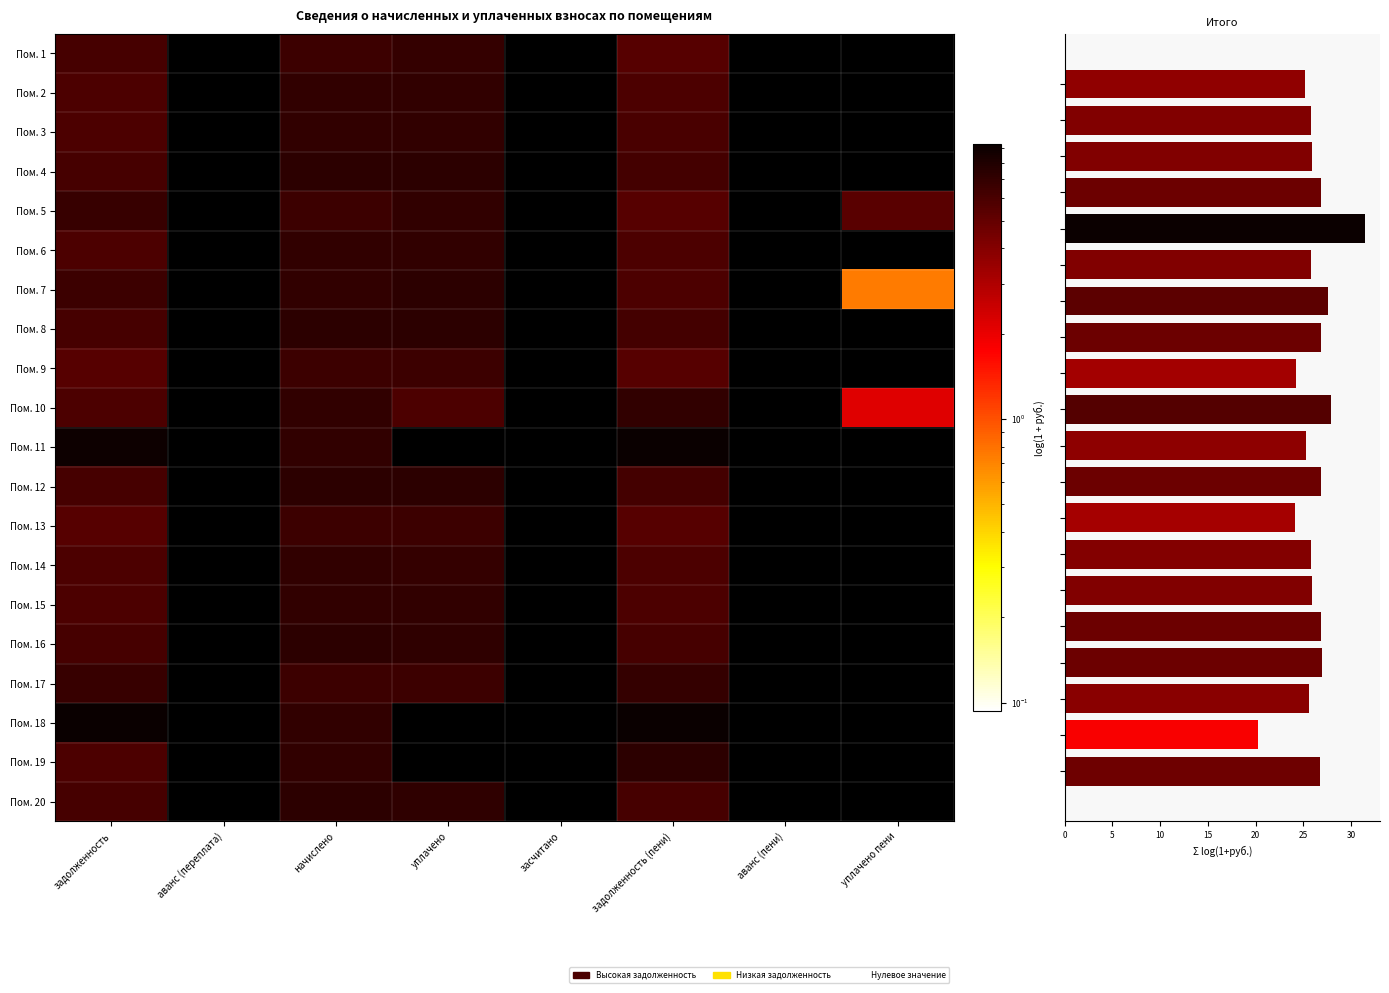

The Пом. 5 series shows 2.5 at засчитано. True or false?

False